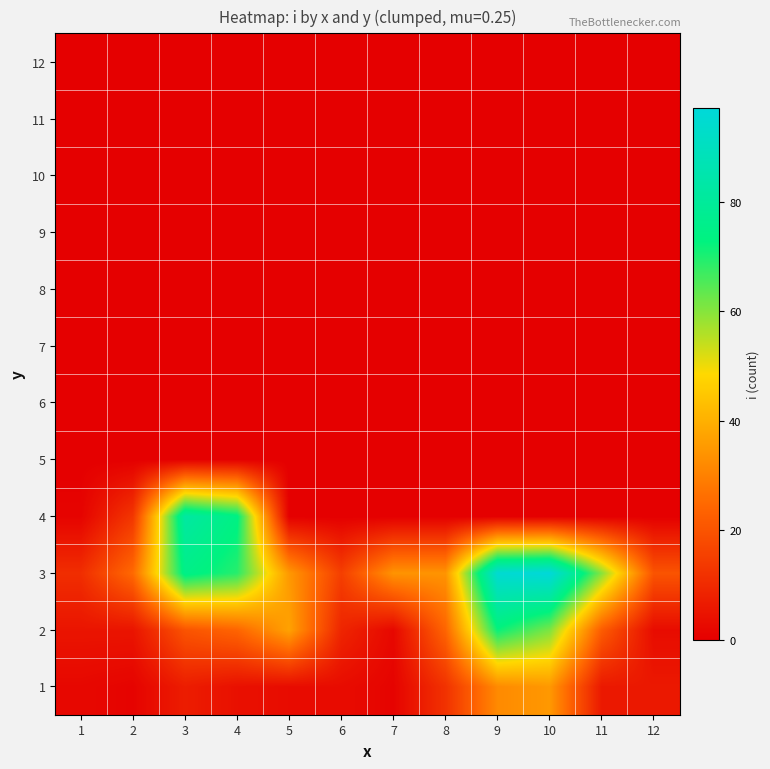

Reading left to right, what are all the values shown in this chart?

1: 1=2	2=1	3=7	4=4	5=3	6=3	7=1	8=12	9=32	10=35	11=6	12=6
2: 1=5	2=5	3=20	4=24	5=37	6=9	7=2	8=24	9=72	10=61	11=22	12=3
3: 1=11	2=25	3=75	4=69	5=35	6=15	7=34	8=34	9=95	10=97	11=60	12=20
4: 1=1	2=13	3=82	4=74	5=0	6=0	7=0	8=0	9=0	10=0	11=0	12=0
5: 1=0	2=0	3=0	4=0	5=0	6=0	7=0	8=0	9=0	10=0	11=0	12=0
6: 1=0	2=0	3=0	4=0	5=0	6=0	7=0	8=0	9=0	10=0	11=0	12=0
7: 1=0	2=0	3=0	4=0	5=0	6=0	7=0	8=0	9=0	10=0	11=0	12=0
8: 1=0	2=0	3=0	4=0	5=0	6=0	7=0	8=0	9=0	10=0	11=0	12=0
9: 1=0	2=0	3=0	4=0	5=0	6=0	7=0	8=0	9=0	10=0	11=0	12=0
10: 1=0	2=0	3=0	4=0	5=0	6=0	7=0	8=0	9=0	10=0	11=0	12=0
11: 1=0	2=0	3=0	4=0	5=0	6=0	7=0	8=0	9=0	10=0	11=0	12=0
12: 1=0	2=0	3=0	4=0	5=0	6=0	7=0	8=0	9=0	10=0	11=0	12=0